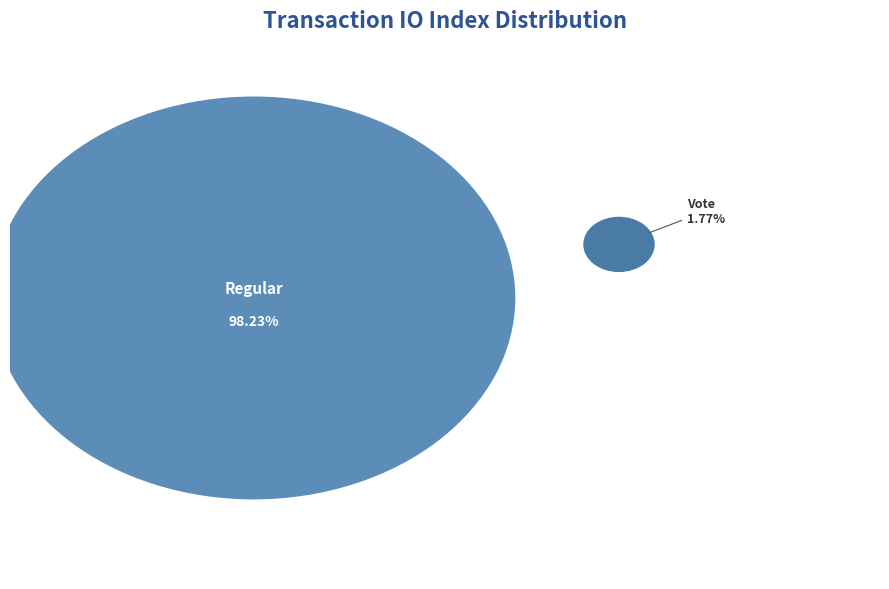

Which slice is the largest?

Regular (io_index=111)